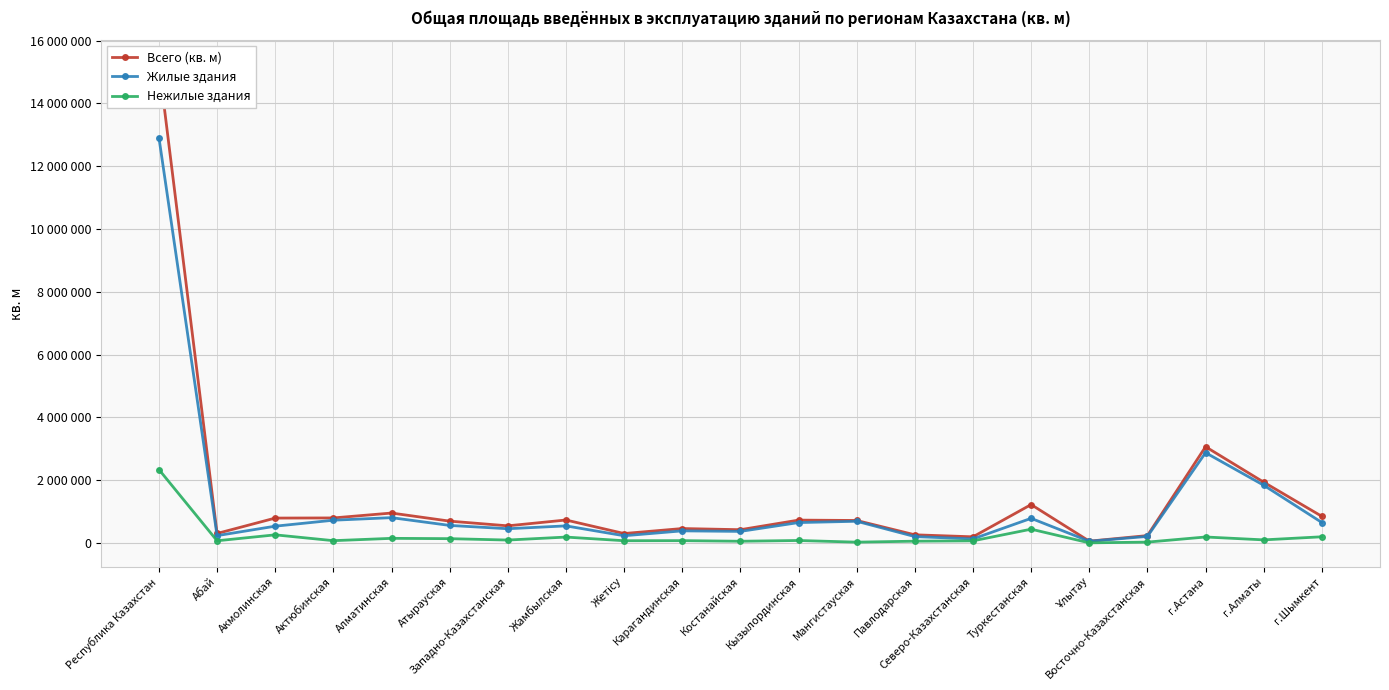

What is the difference between the second highest and minimum values in the Нежилые здания series?

435227